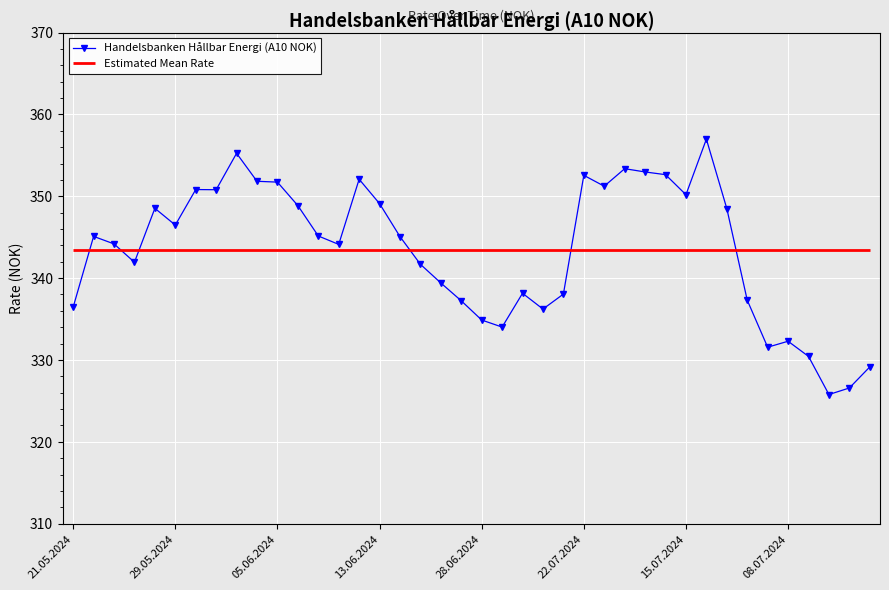

True or false: Handelsbanken Hållbar Energi (A10 NOK) has more than 0 interior local peaks.

True